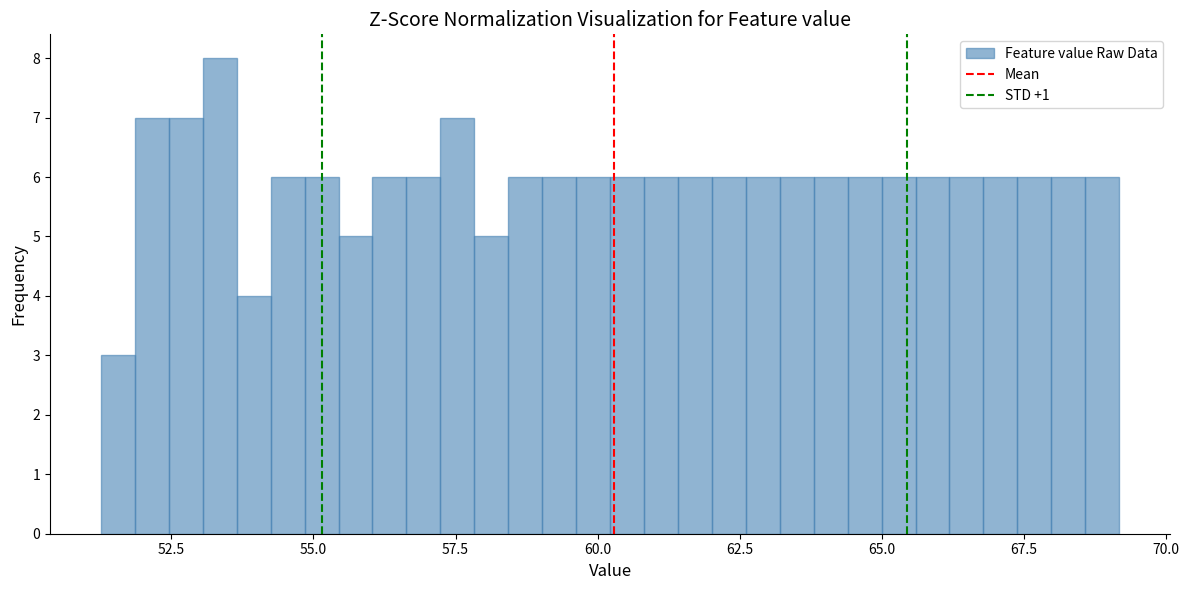

Around what value on the x-axis is the tallest bar? Give the approximate position of its centre, as read against the axis.

53.5